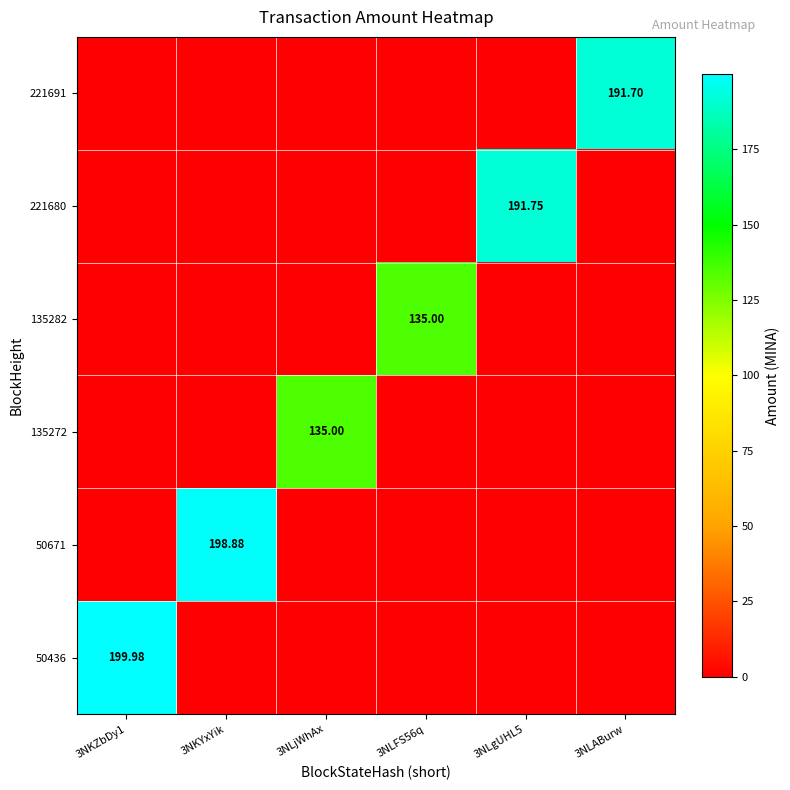

How many series are shown in this chart?

6